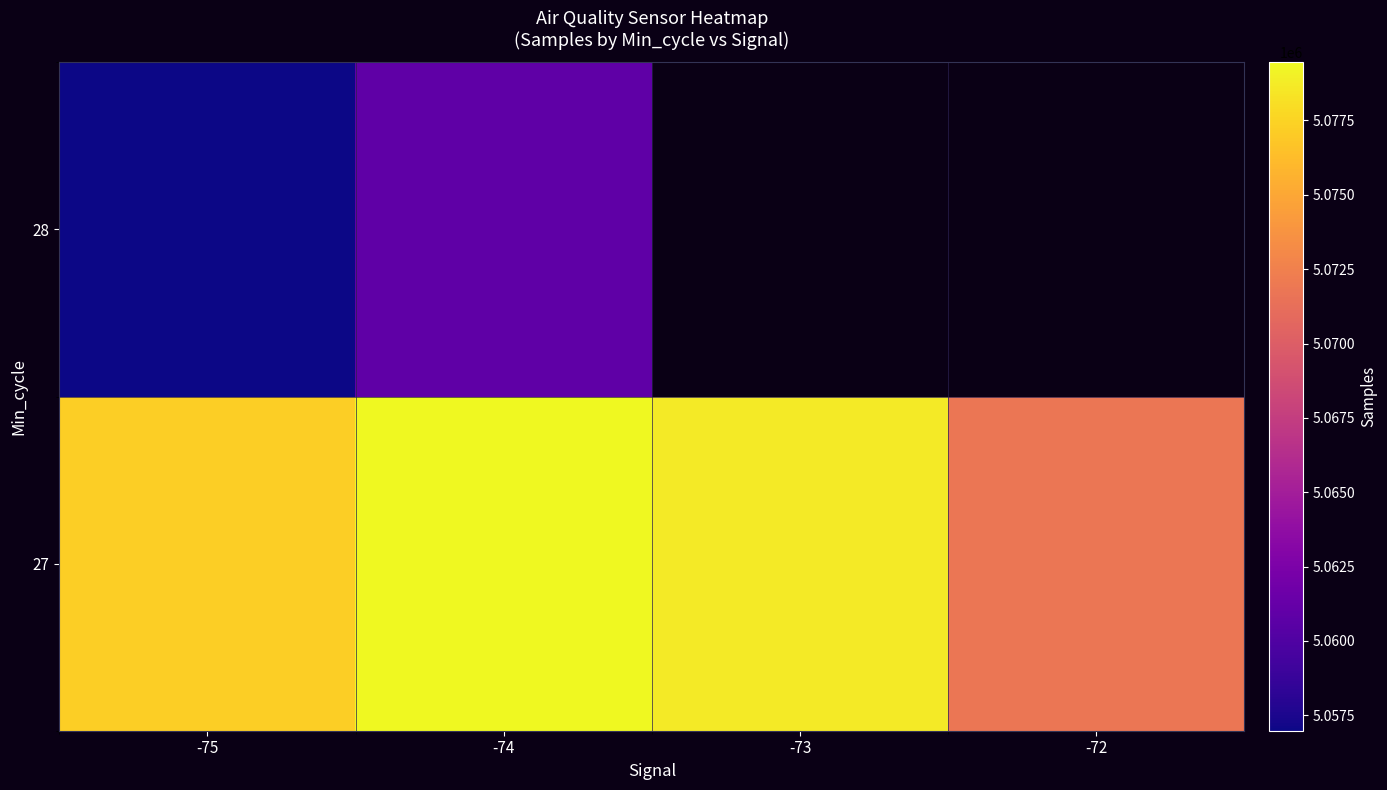

How many data points does each series have?

4